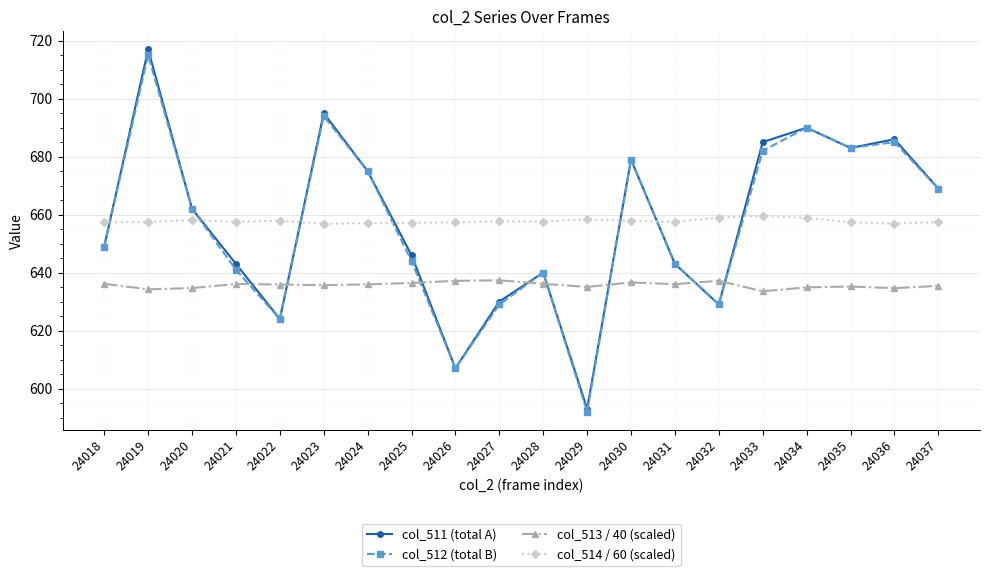

What is the average value of the col_512 (total B) series?

656.6